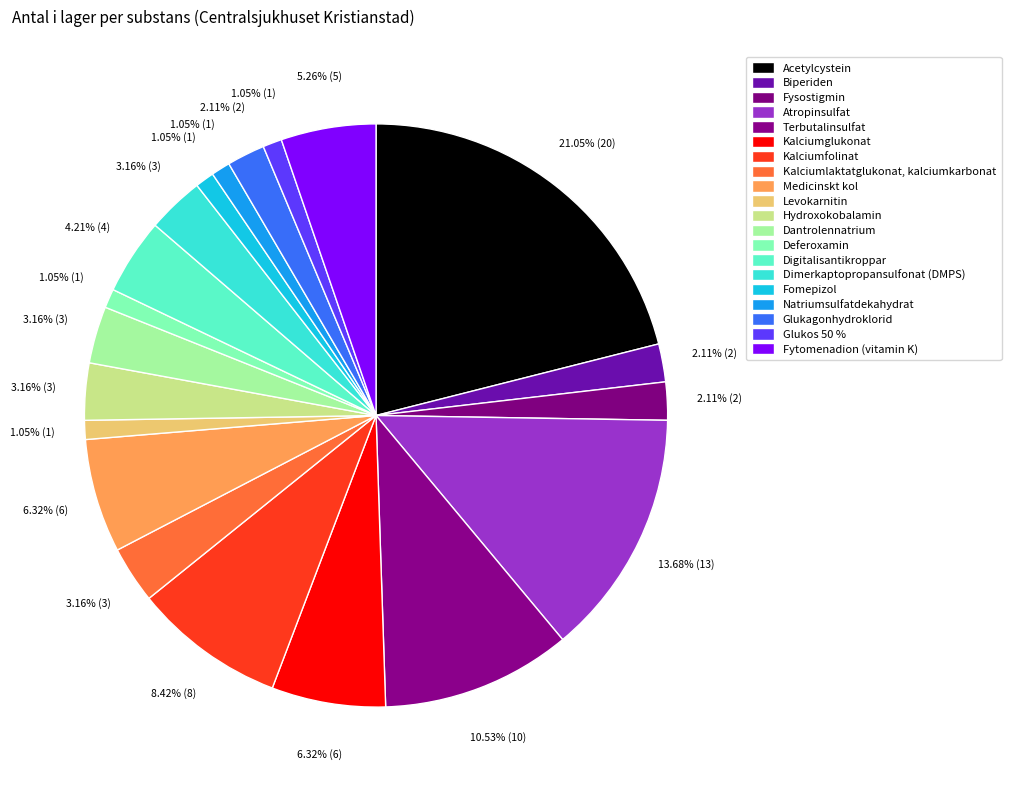

How many segments does this pie chart have?

20